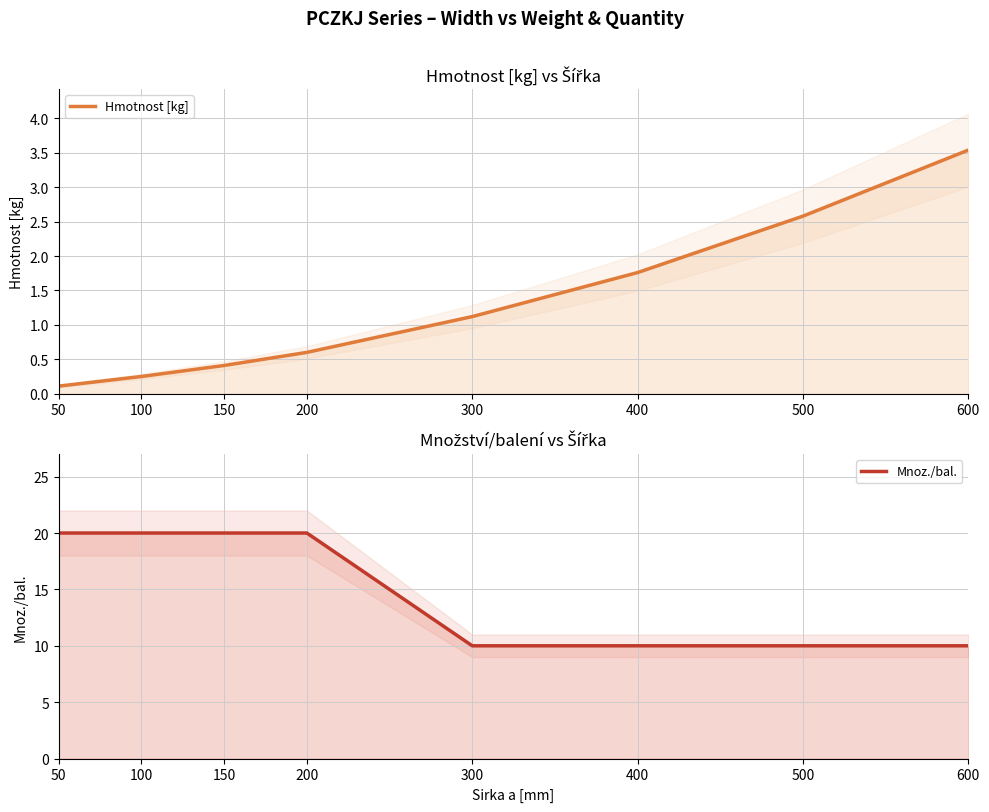

At which label does Hmotnost [kg] first exceed 1?

300